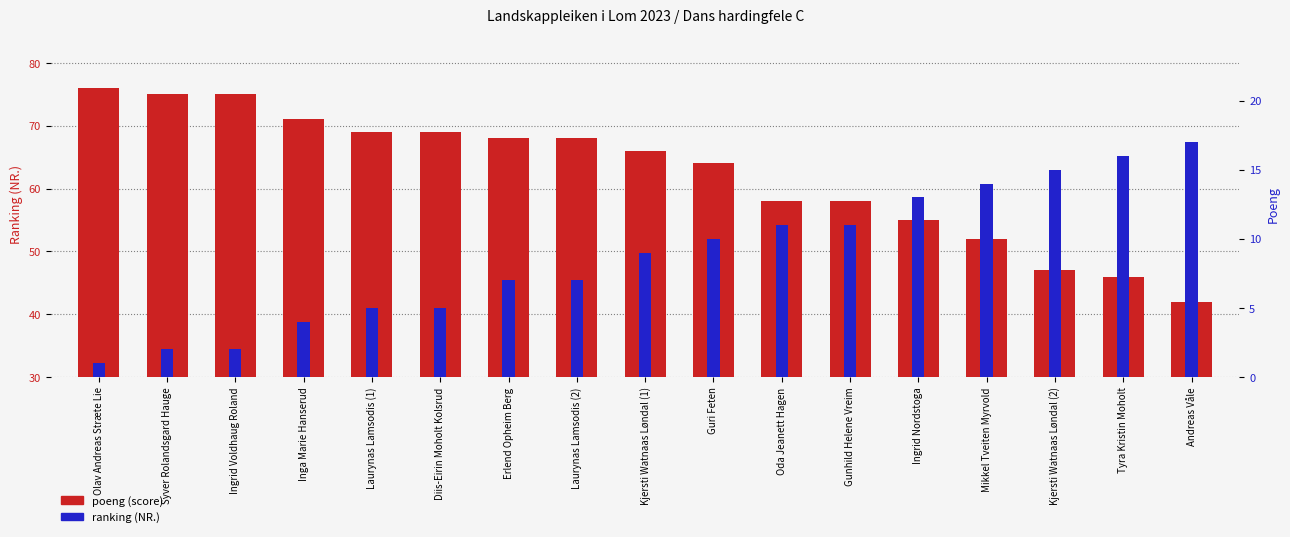

The value of poeng at Syver Rolandsgard Hauge is 75. True or false?

True